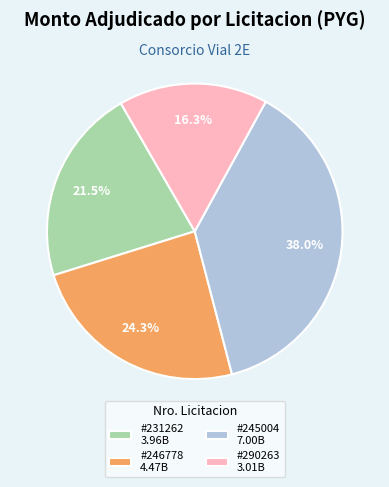

How many slices are in this pie chart?

4